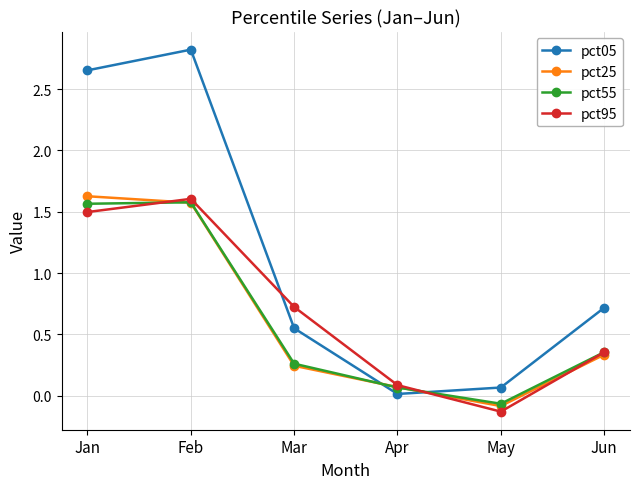

Where do pct25 and pct05 first cross each other?

Mar and Apr